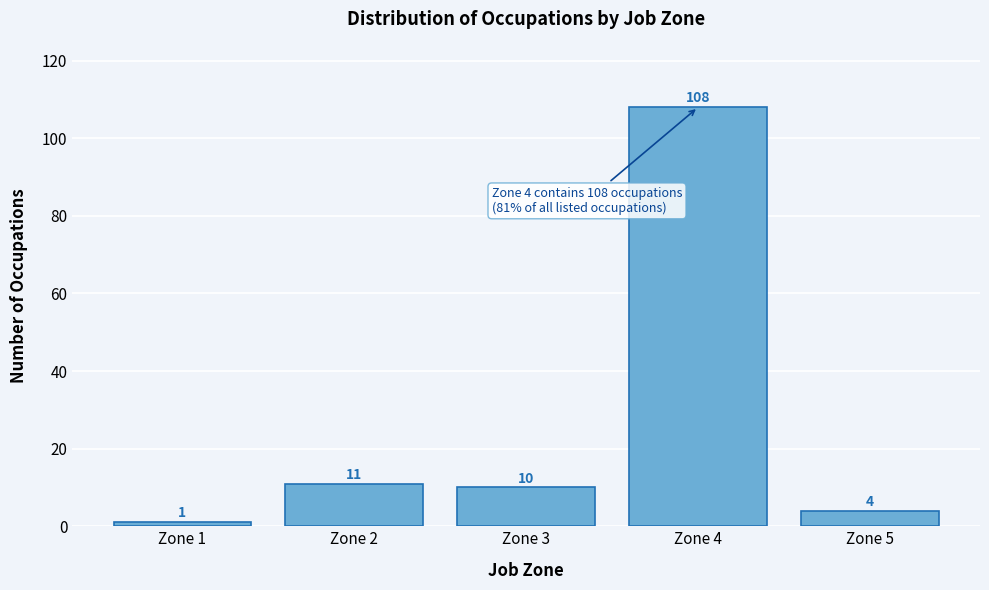

Reading right to left, extract all data points from this chart.

Zone 5=4	Zone 4=108	Zone 3=10	Zone 2=11	Zone 1=1